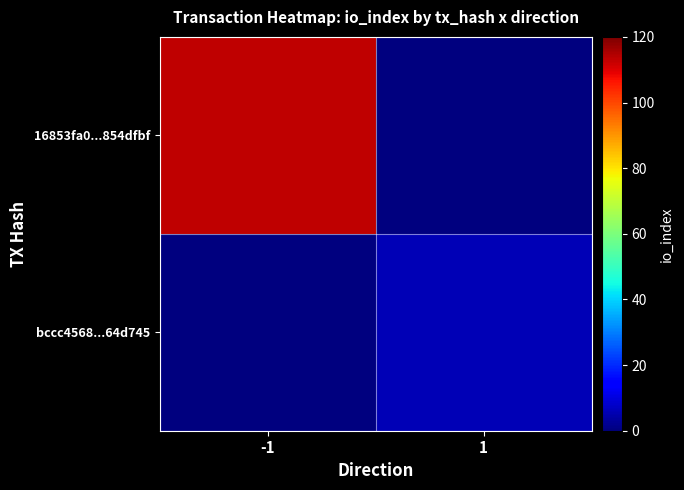

At how many categories does at least one series exceed 43?

1